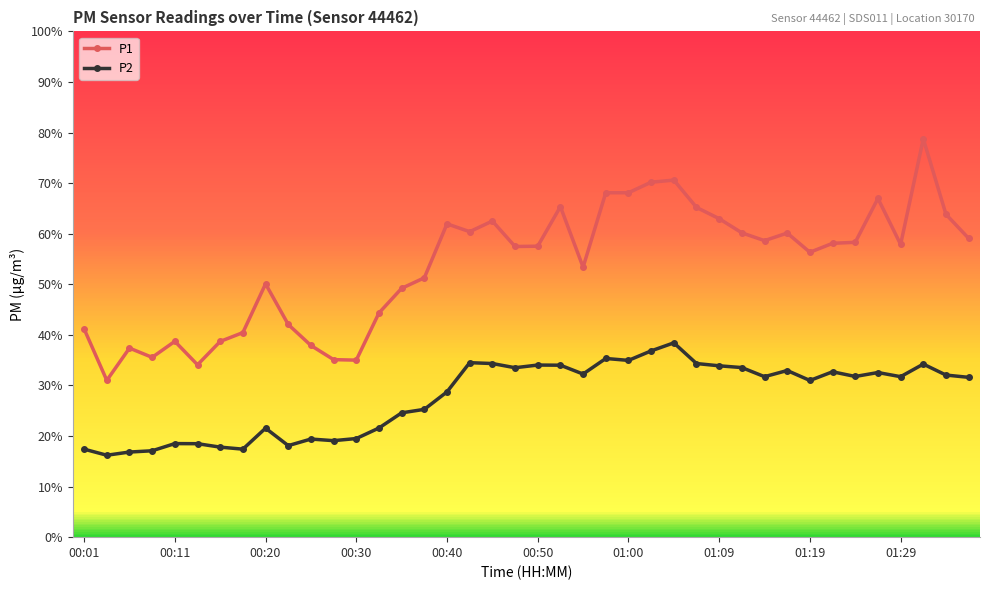

What is the value of the P2 point at the 18th from the left?

34.5